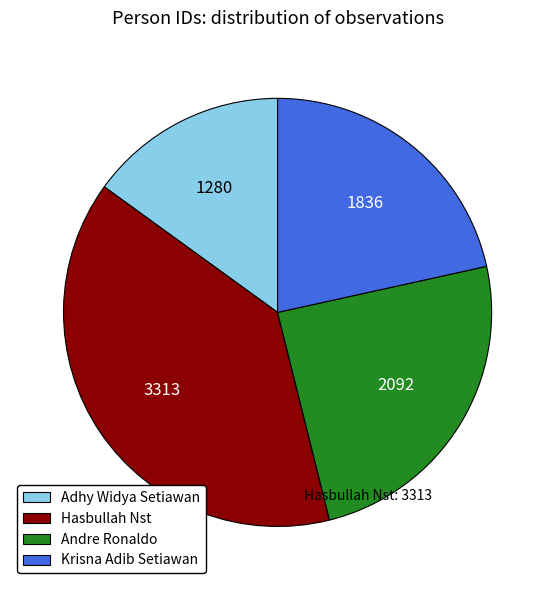

How many segments does this pie chart have?

4